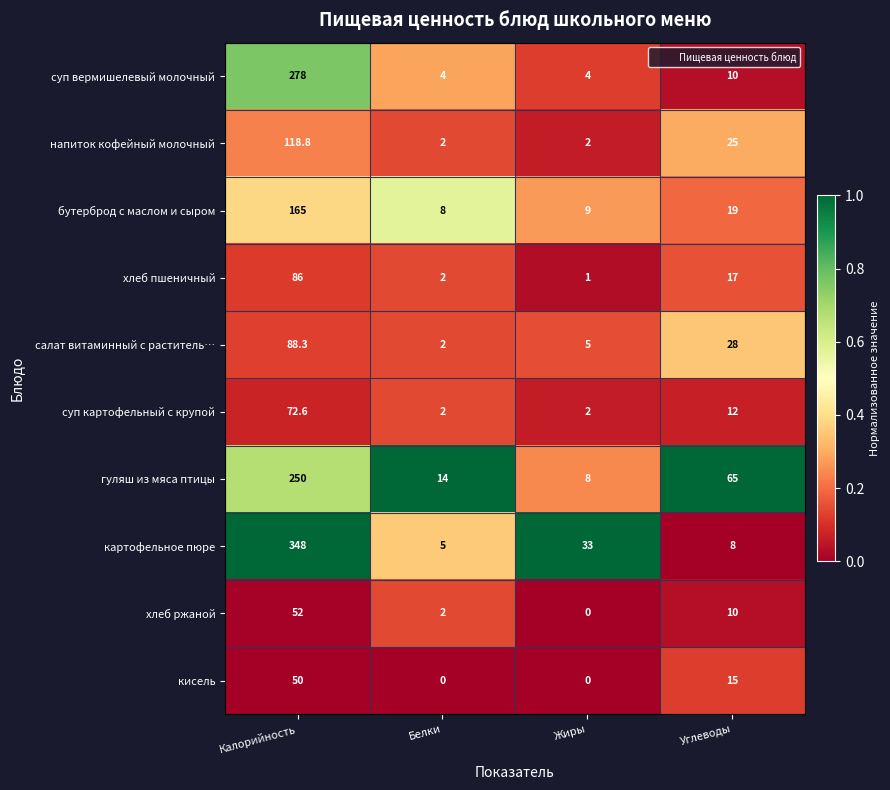

The салат витаминный с раститель… series shows 42.0 at Калорийность. True or false?

False